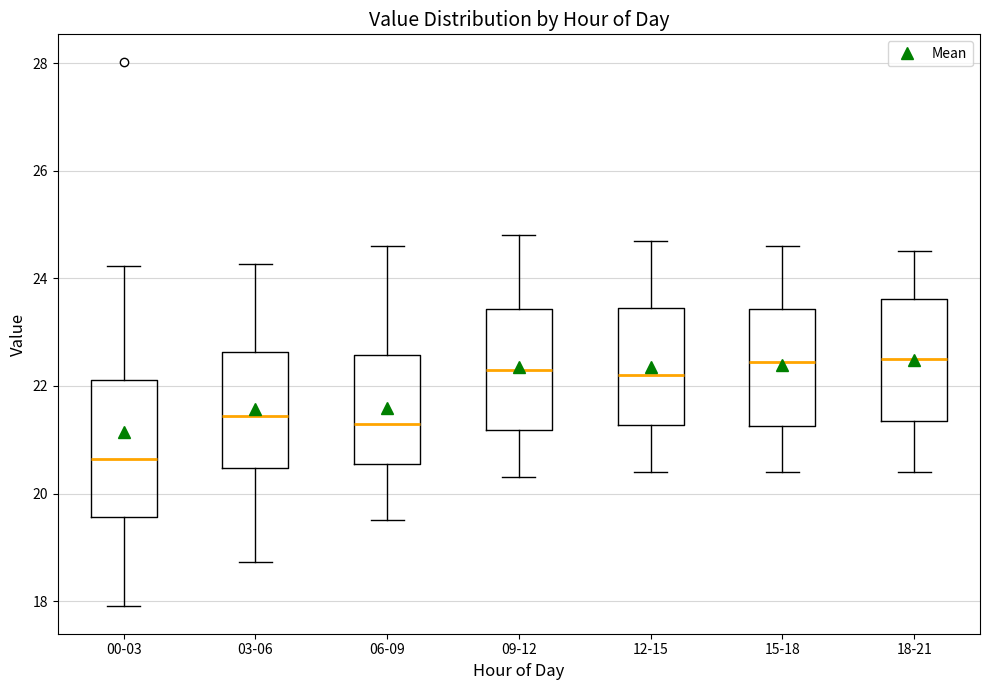

Comparing the boxes themselves (not the whiskers), which one is the tallest?

00-03